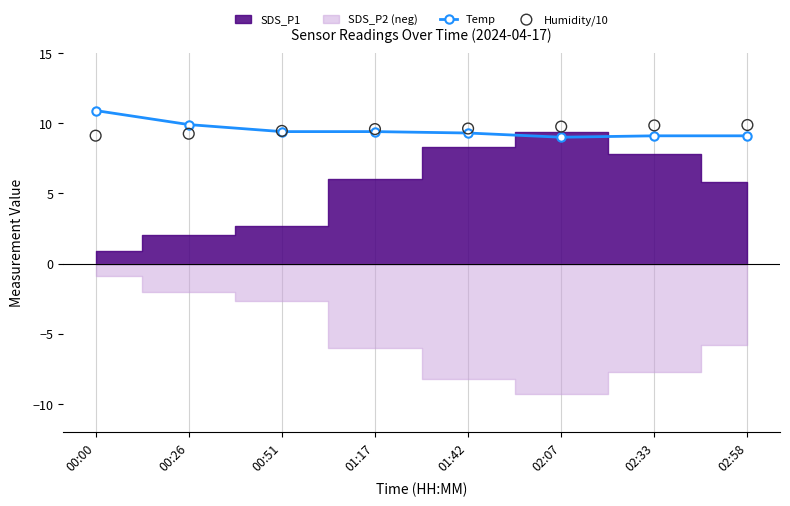

The Temp series shows 9.9 at 00:26. True or false?

True